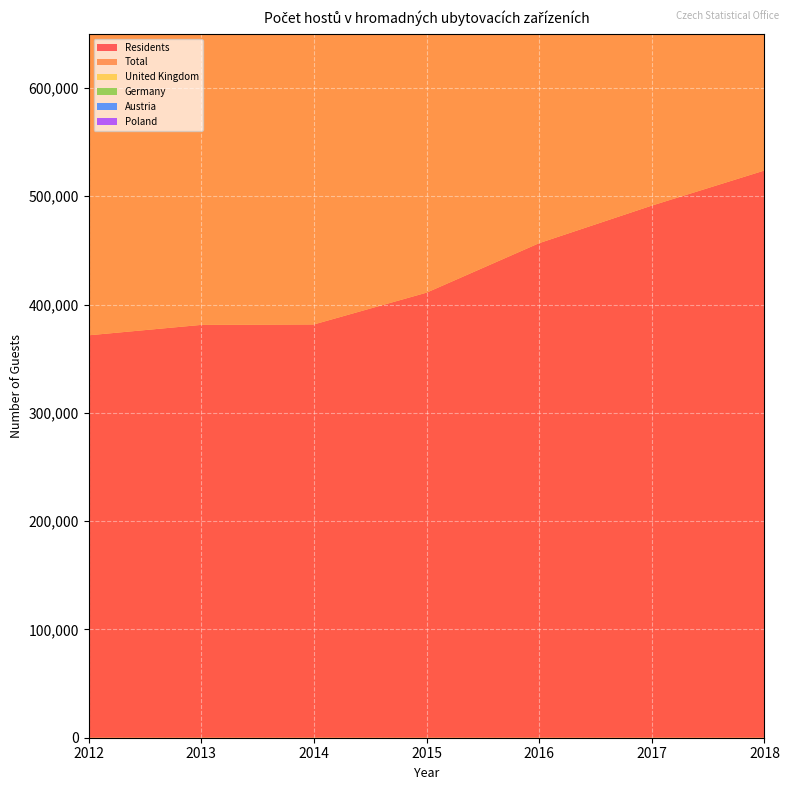

Reading left to right, extract all data points from this chart.

Residents: 2012=371625	2013=381236	2014=381660	2015=411012	2016=456734	2017=491411	2018=523820
Total: 2012=438715	2013=448401	2014=447603	2015=473712	2016=522415	2017=563648	2018=602487
United Kingdom: 2012=1948	2013=1791	2014=1674	2015=1302	2016=1195	2017=1163	2018=1573
Germany: 2012=17516	2013=15983	2014=16618	2015=15456	2016=16180	2017=15849	2018=17507
Austria: 2012=3489	2013=3600	2014=3774	2015=2581	2016=2745	2017=2735	2018=2868
Poland: 2012=3473	2013=3859	2014=4576	2015=5978	2016=6249	2017=7629	2018=9299